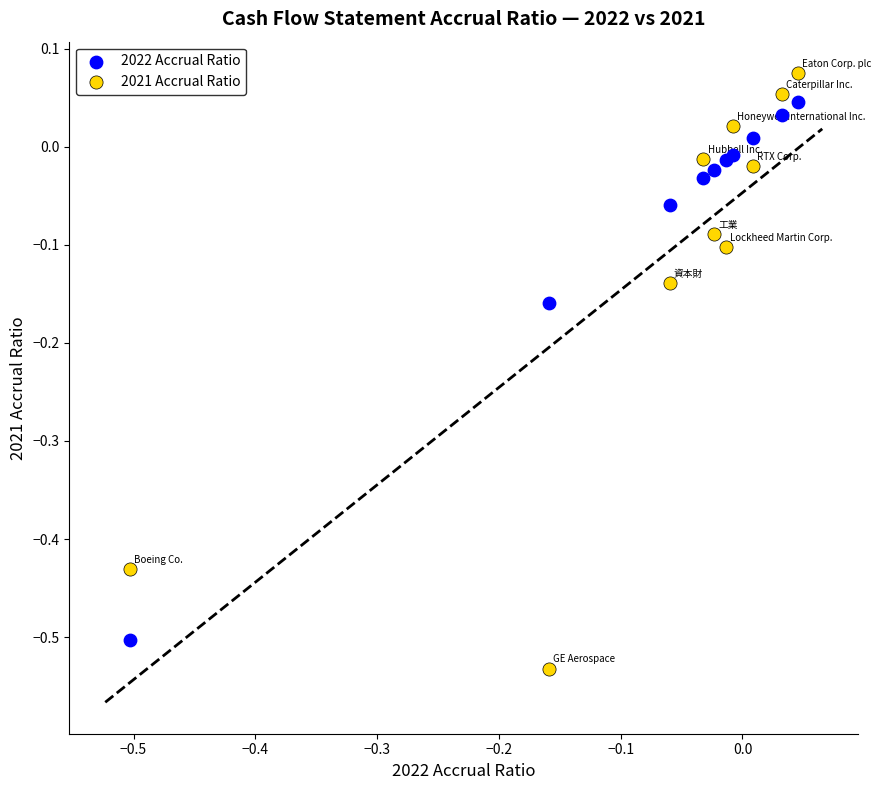

Which series contains the highest Y value?

2021 Accrual Ratio